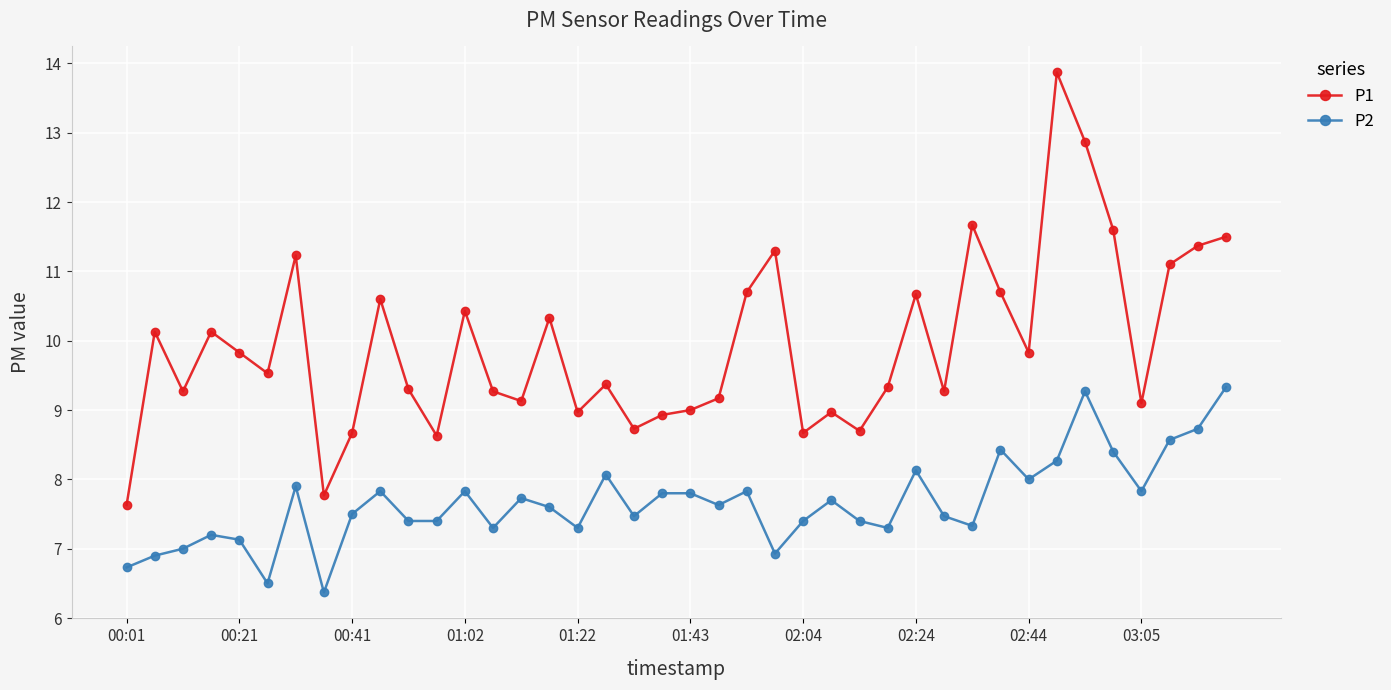

What is the value of the P1 point at the 40th from the left?

11.5